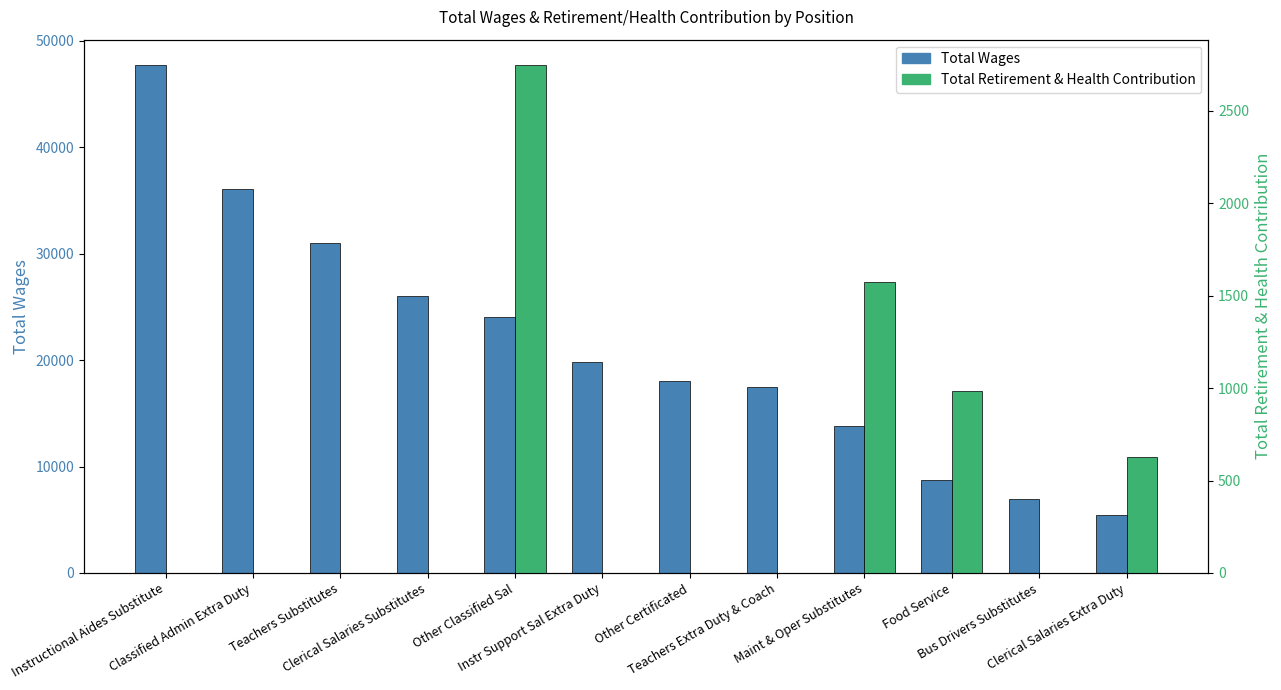

How many data points in Total Wages are less than 19850?

6